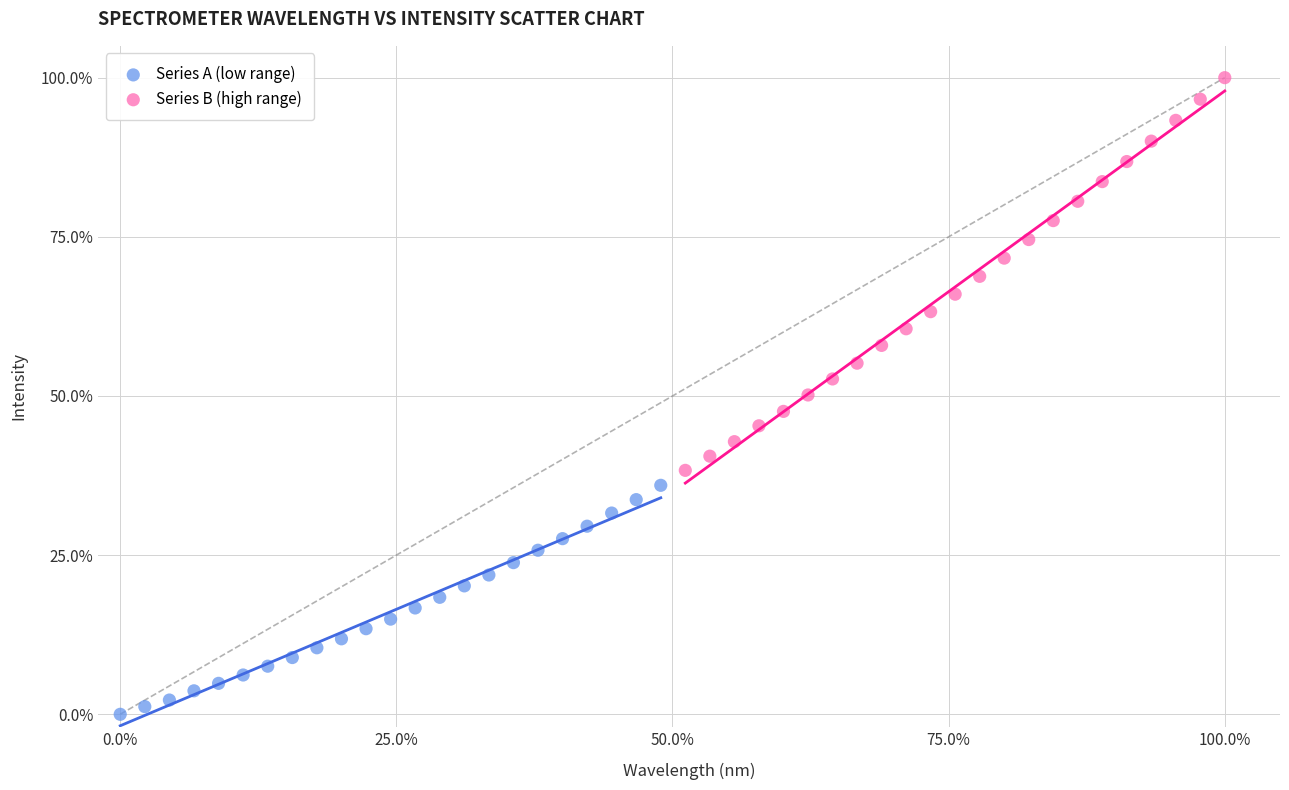

Which series contains the lowest Y value?

Series A (low range)